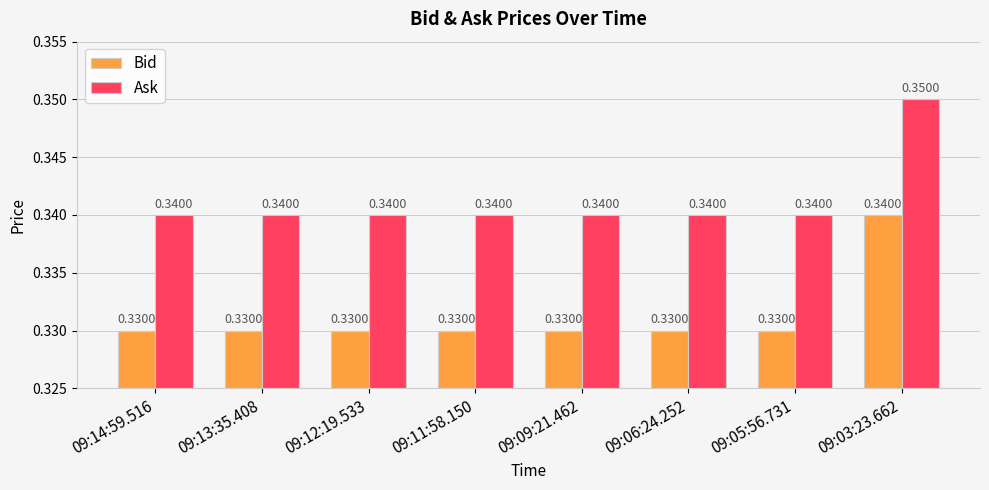

Which series has the largest total across all categories?

Ask